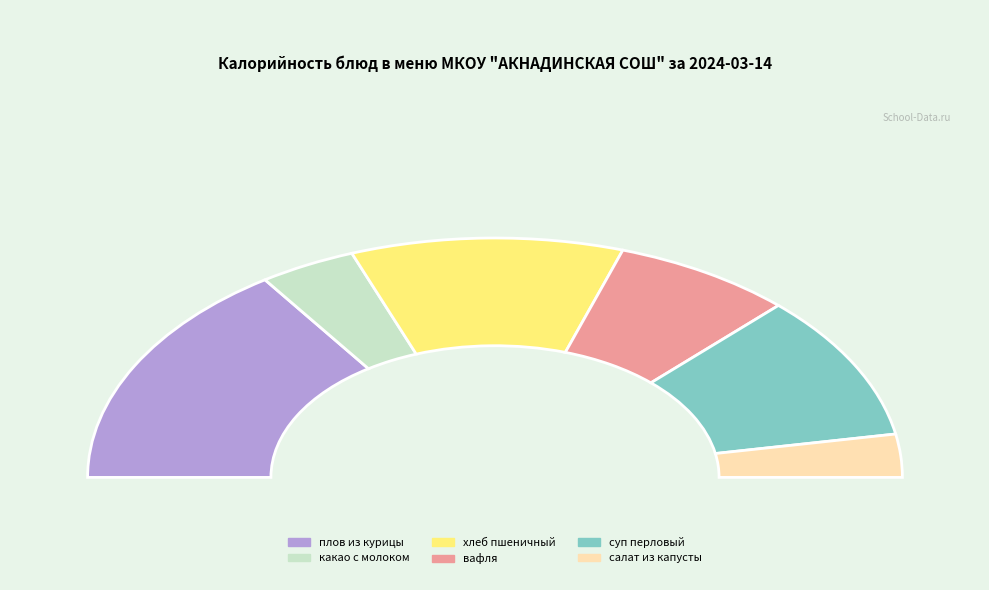

To the nearest percent, what is the combined percentage of какао с молоком and салат из капусты?

13%